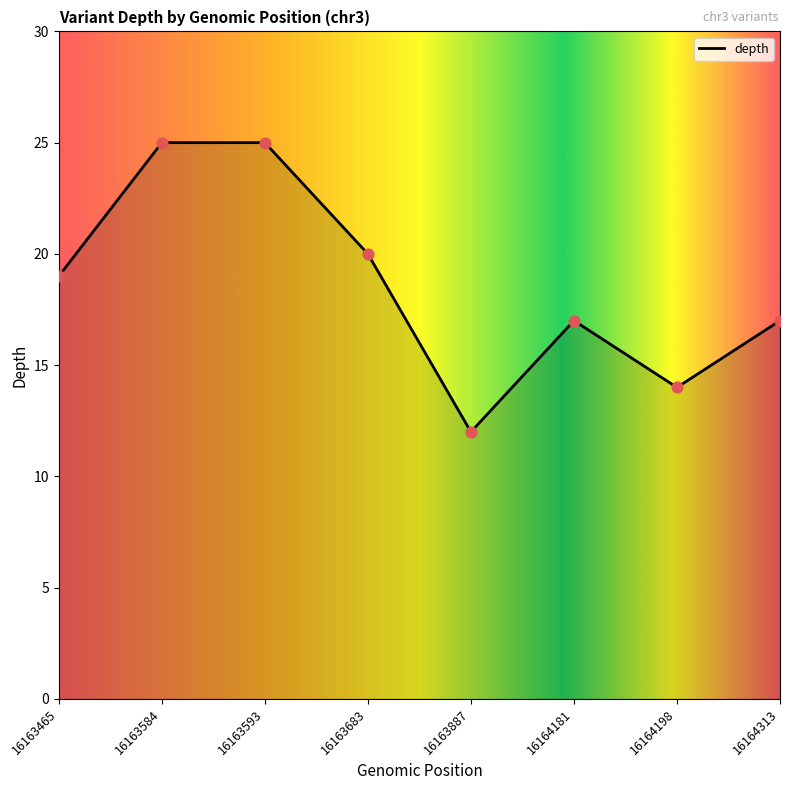

What is the change in value from 16163465 to 16163887?

-7